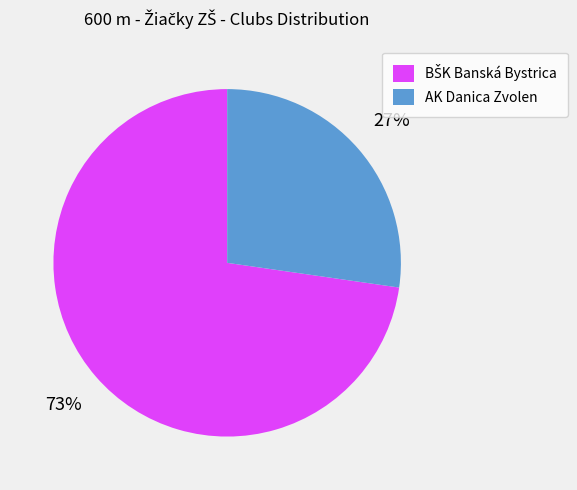

Which category has the smallest portion of the pie?

AK Danica Zvolen